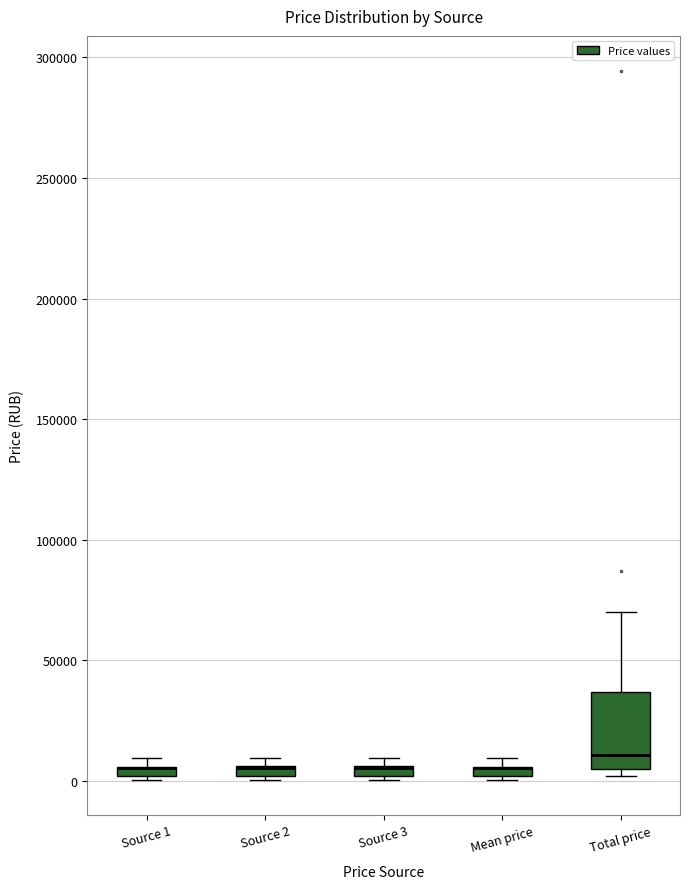

Where is the upper edge of the box for Total price on the y-axis? The values are not printed on the chart, so give them approximately, as read against the axis.

35000